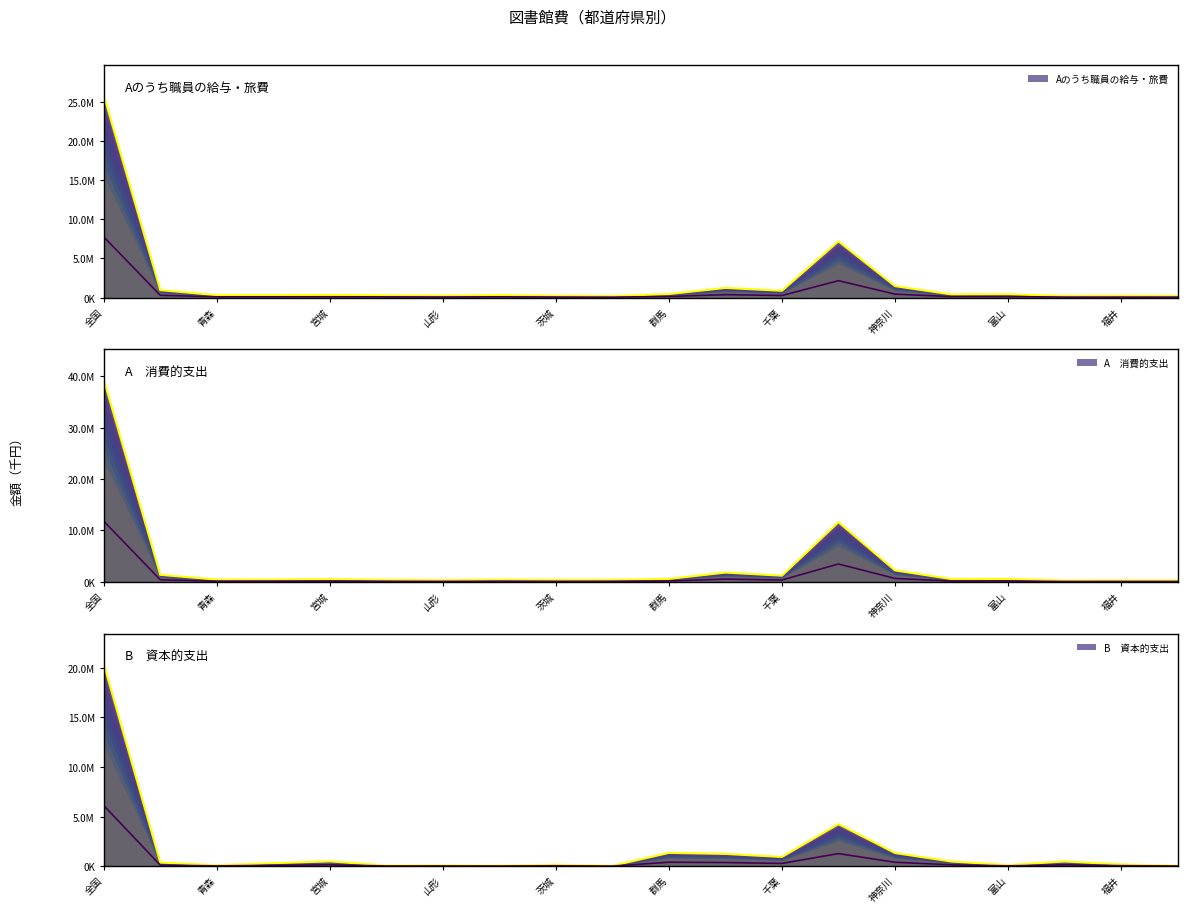

What is the greatest value displayed?

25861932.0